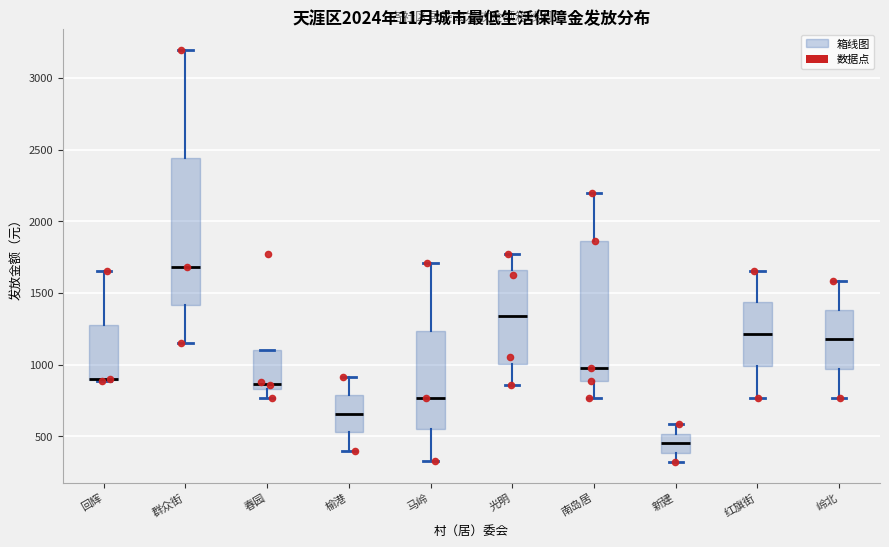

Reading left to right, transcribe this box plot: for each box, give where its median line is, the range the box spans, and where its two whiskers end, as read against the y-axis. The values are not printed on the chart, so give them approximately, as read against the axis.

回辉: median 900 (drawn on the box's lower edge), box 900 to 1300, whiskers 900 to 1650
群众街: median 1700, box 1400 to 2450, whiskers 1150 to 3200
春园: median 850 (just above the box's lower edge), box 850 to 1100, whiskers 750 to 1100
榆港: median 650, box 550 to 800, whiskers 400 to 900
马岭: median 750, box 550 to 1250, whiskers 350 to 1700
光明: median 1350, box 1000 to 1650, whiskers 850 to 1750
南岛居: median 1000, box 900 to 1850, whiskers 750 to 2200
新建: median 450, box 400 to 500, whiskers 300 to 600
红旗街: median 1200, box 1000 to 1450, whiskers 750 to 1650
岭北: median 1200, box 950 to 1400, whiskers 750 to 1600